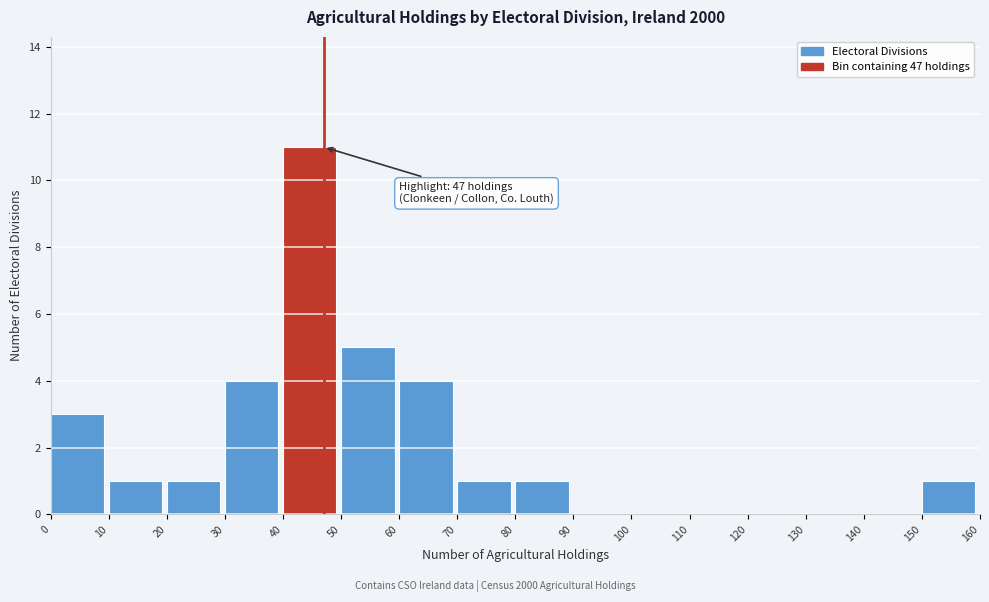

Which range on the x-axis has the tallest bar?

40 to 50